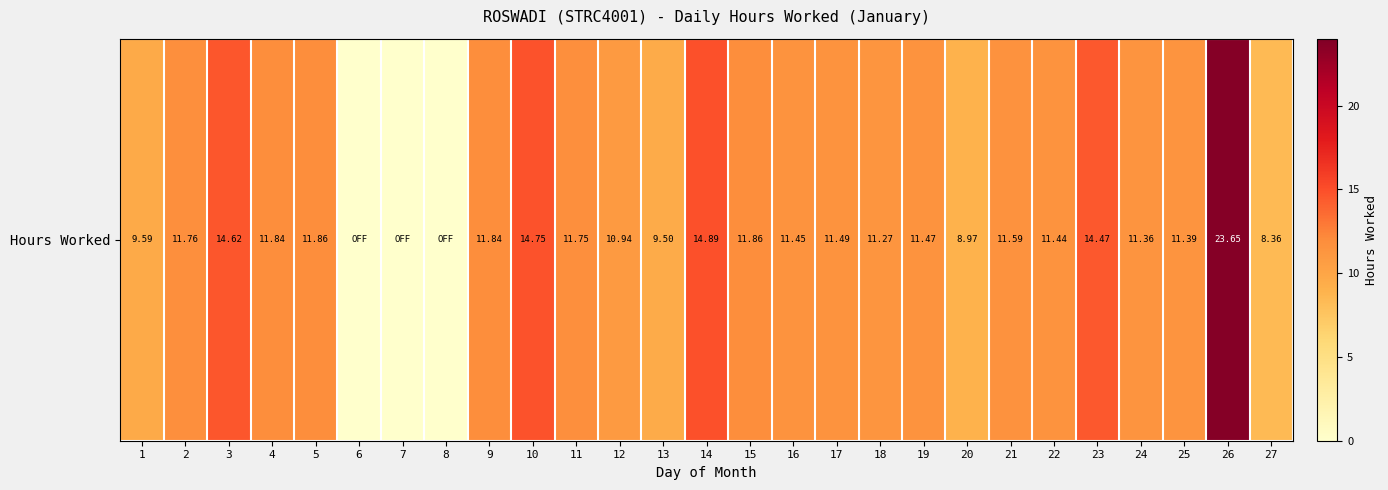

How many data points are less than 11?

8